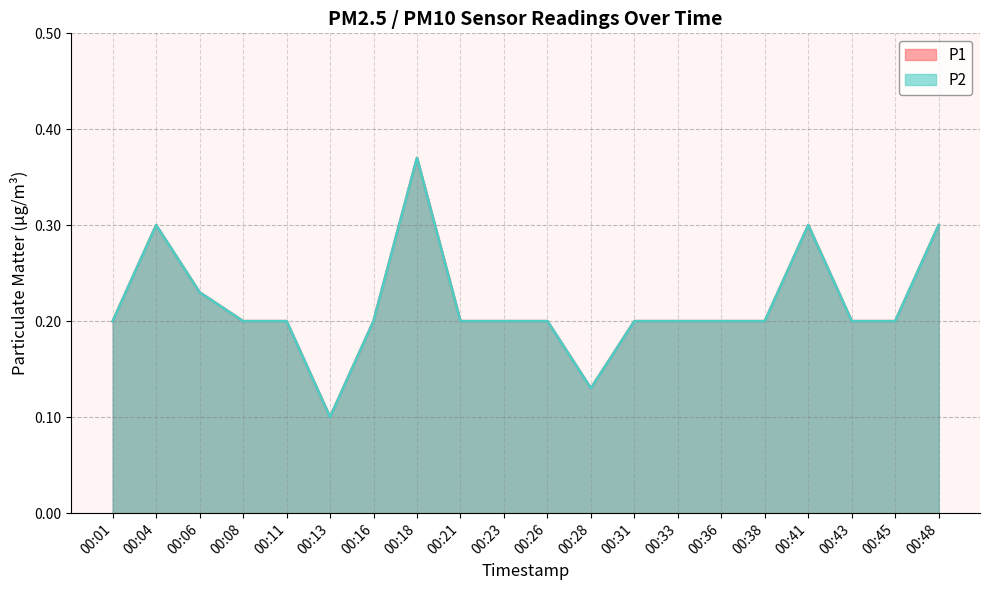

What is the sum of all P2 values?

4.3